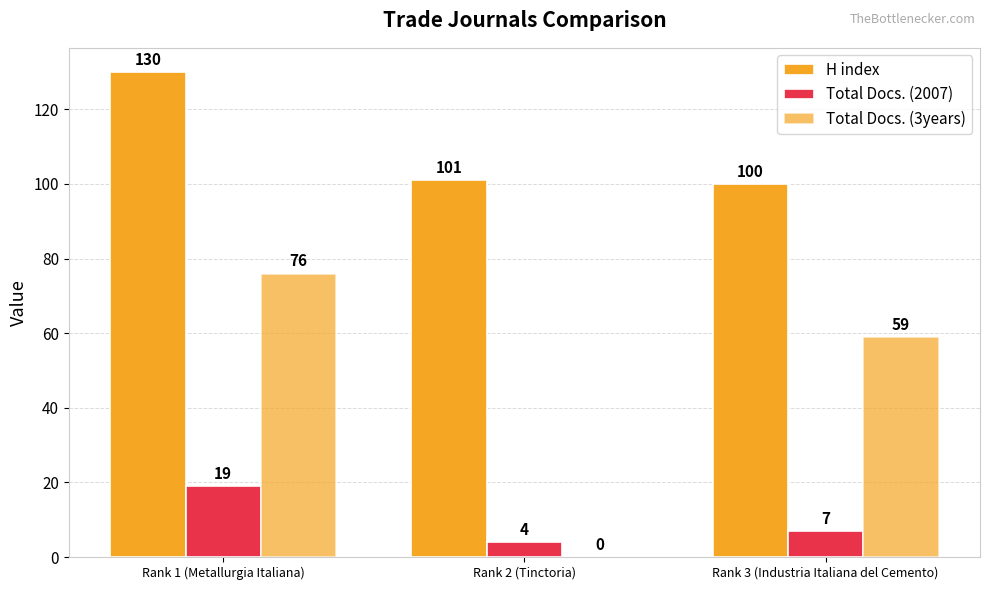

How many groups of bars are there?

3